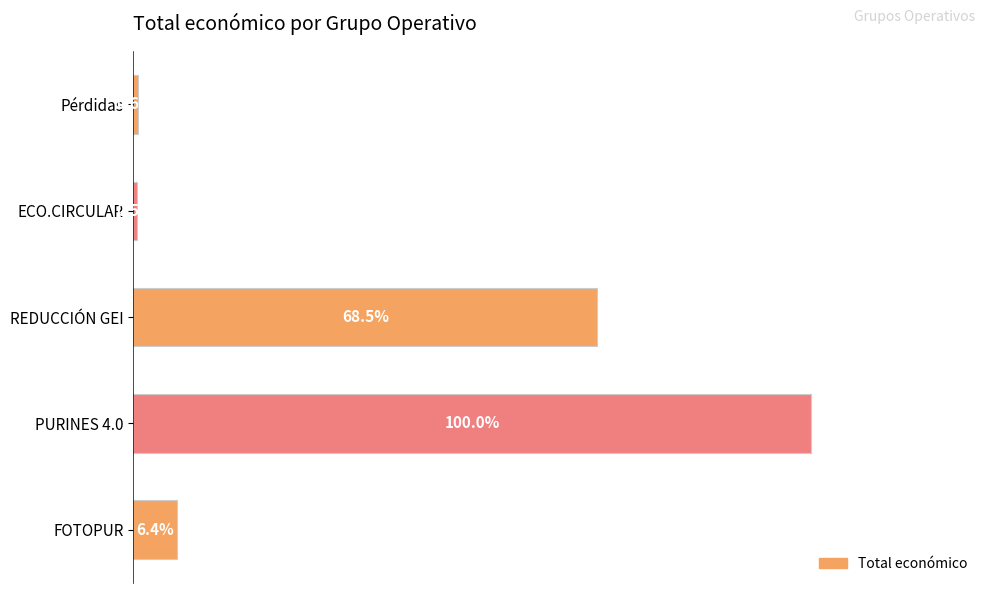

What is the difference between the maximum and minimum values?

8442154